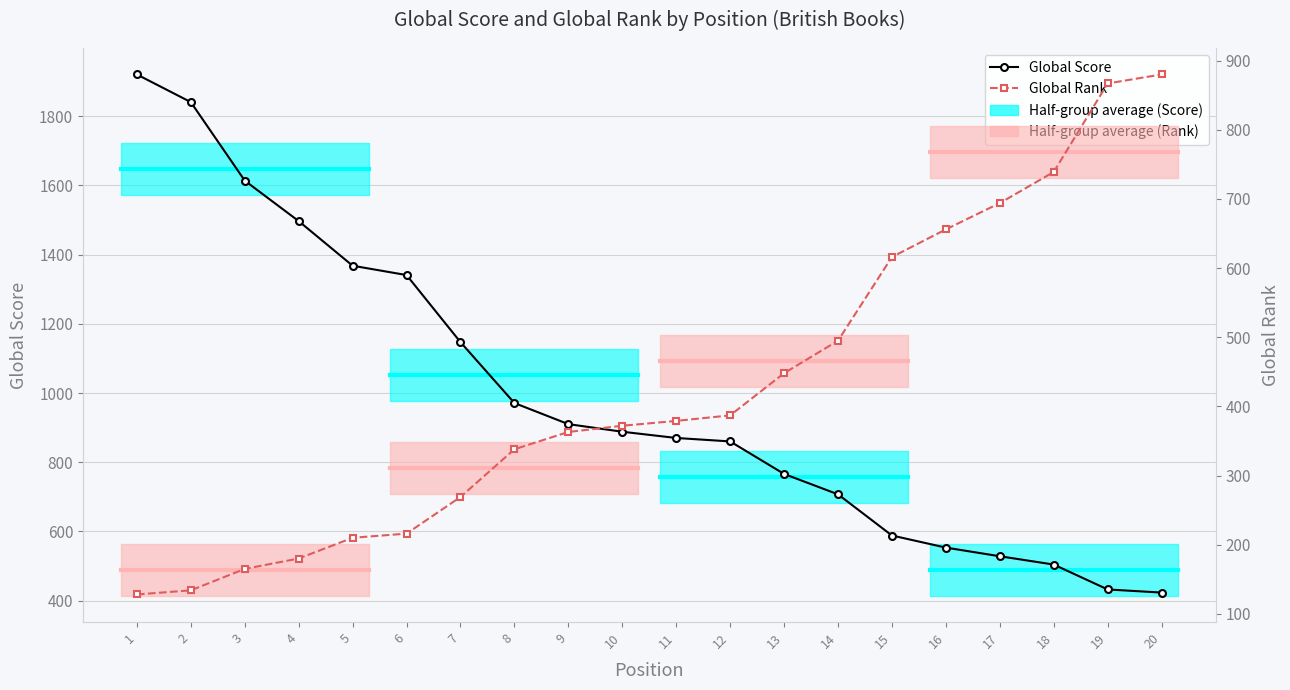

Where is Global Rank nearest to the value 504?

14